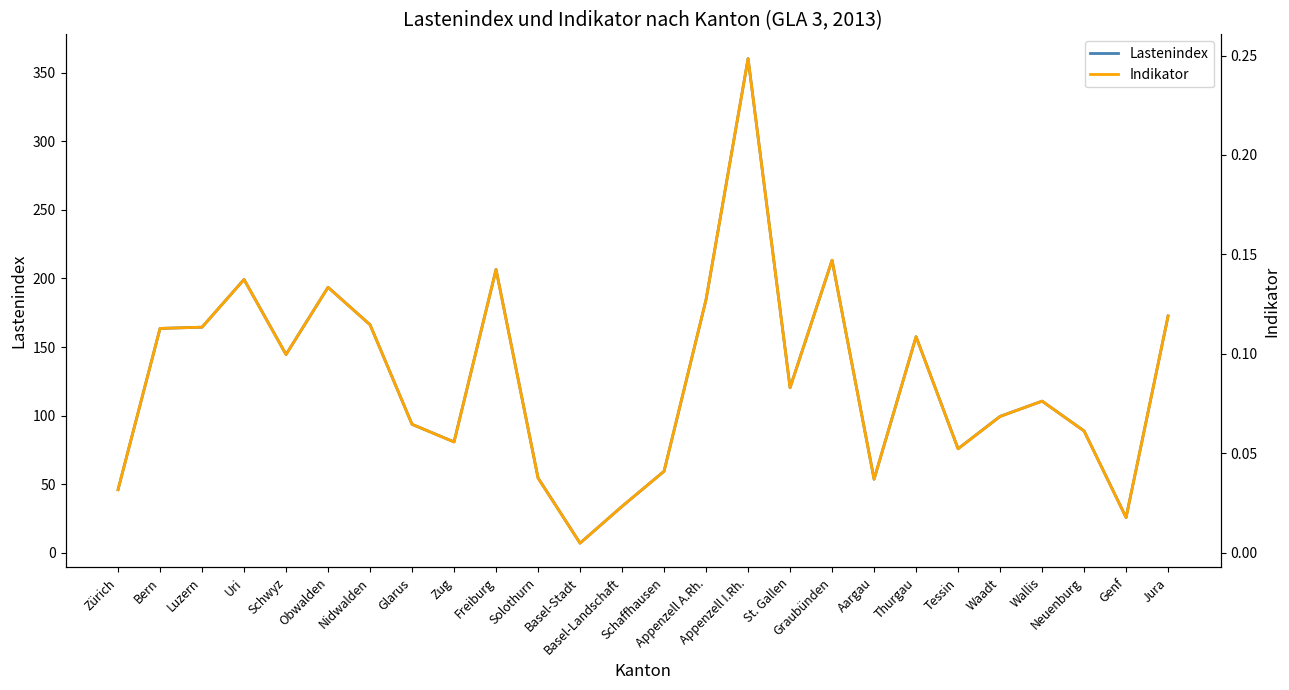

Which category has the highest value across all series?

Appenzell I.Rh.